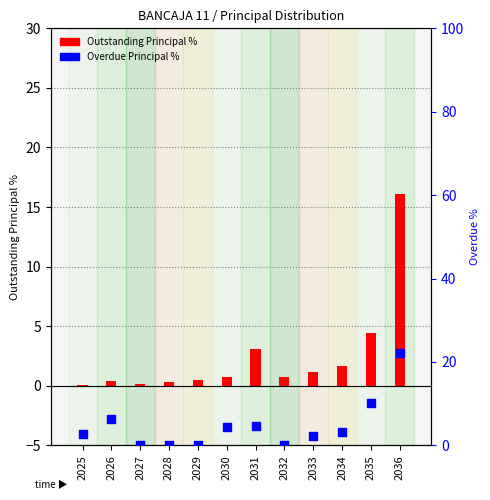

Which series reaches the maximum Y coordinate?

Overdue Principal %